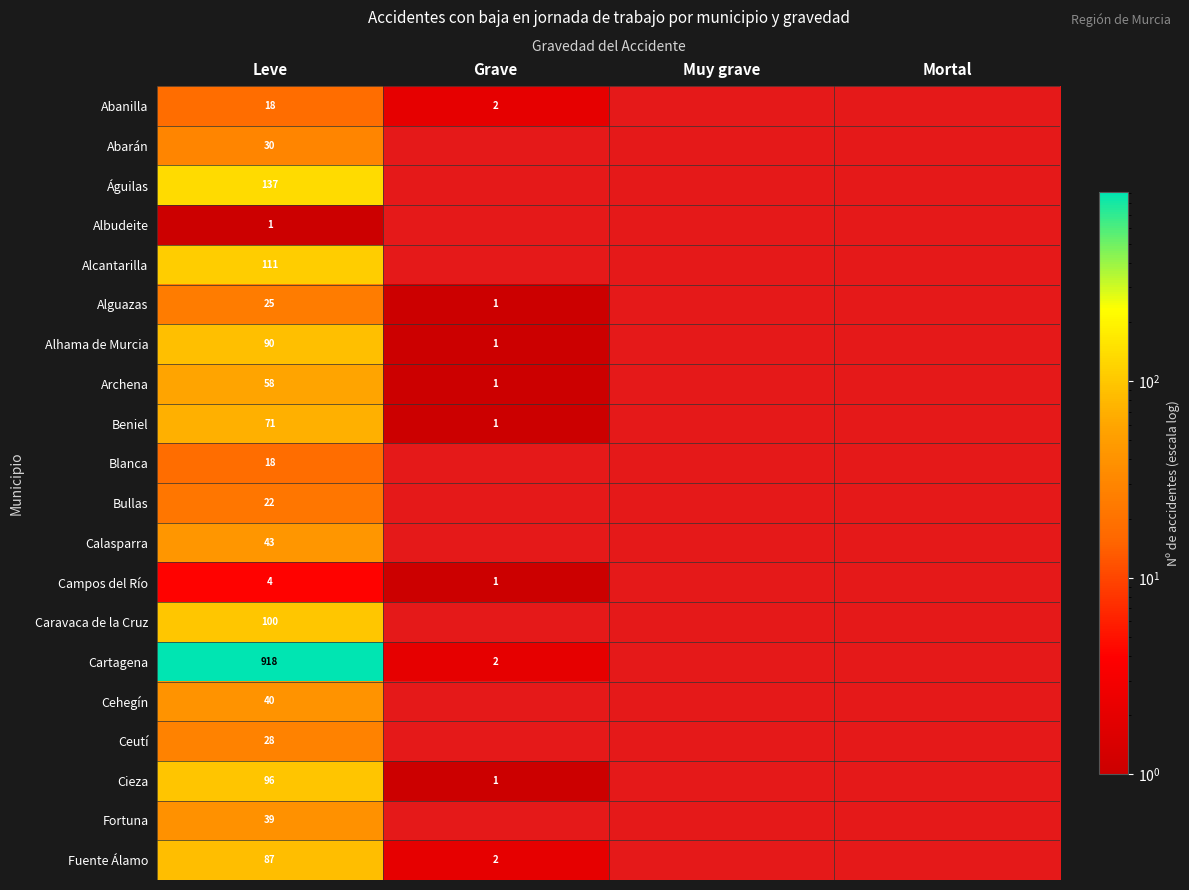

Count the number of data series in this chart.

20